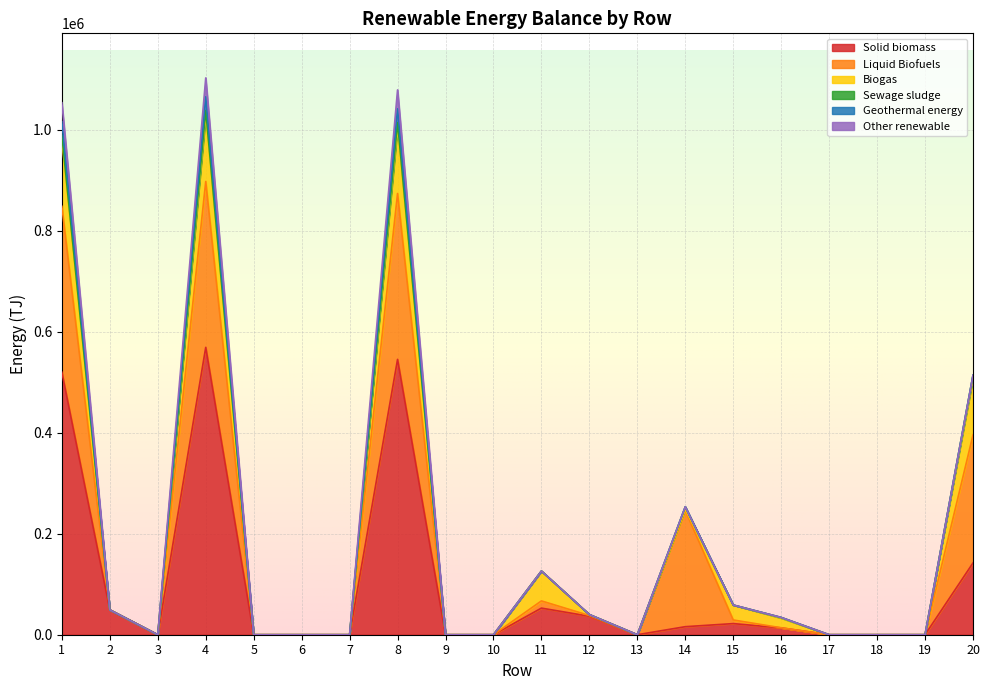

At which category is the sum across all series the highest?

4